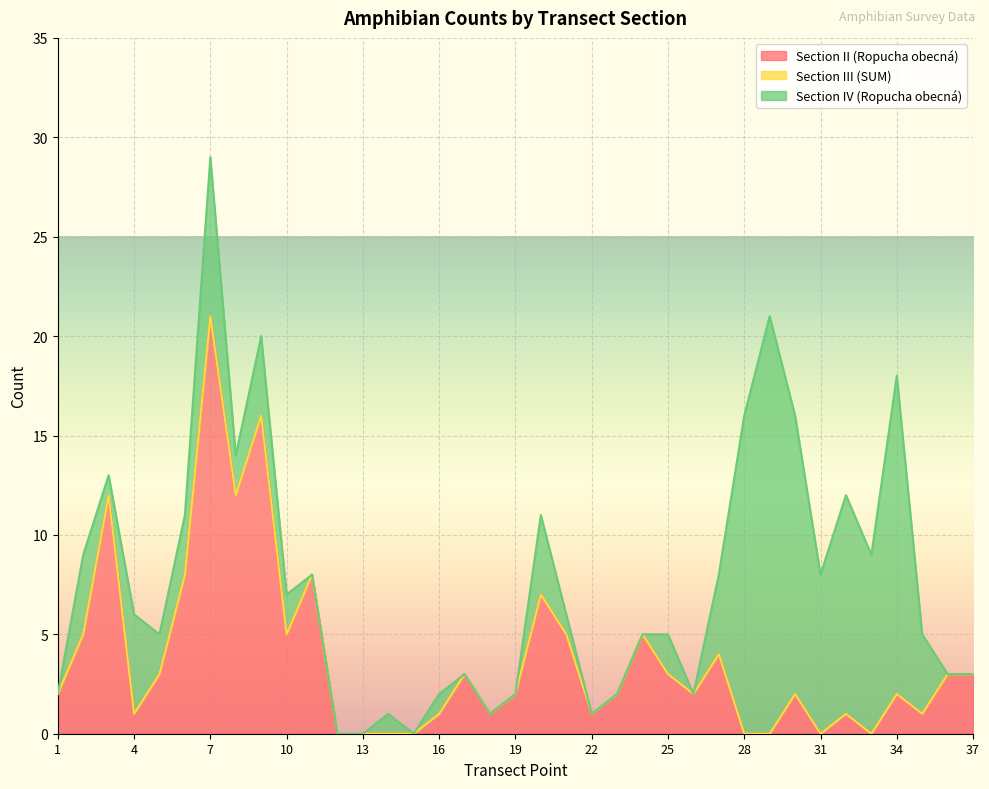

Reading right to left, transcribe all the data shown in this chart.

Section II (Ropucha obecná): 37=3	36=3	35=1	34=2	33=0	32=1	31=0	30=2	29=0	28=0	27=4	26=2	25=3	24=5	23=2	22=1	21=5	20=7	19=2	18=1	17=3	16=1	15=0	14=0	13=0	12=0	11=8	10=5	9=16	8=12	7=21	6=8	5=3	4=1	3=12	2=5	1=2
Section III (SUM): 37=0	36=0	35=0	34=0	33=0	32=0	31=0	30=0	29=0	28=0	27=0	26=0	25=0	24=0	23=0	22=0	21=0	20=0	19=0	18=0	17=0	16=0	15=0	14=0	13=0	12=0	11=0	10=0	9=0	8=0	7=0	6=0	5=0	4=0	3=0	2=0	1=0
Section IV (Ropucha obecná): 37=0	36=0	35=4	34=16	33=9	32=11	31=8	30=14	29=21	28=16	27=4	26=0	25=2	24=0	23=0	22=0	21=1	20=4	19=0	18=0	17=0	16=1	15=0	14=1	13=0	12=0	11=0	10=2	9=4	8=2	7=8	6=3	5=2	4=5	3=1	2=4	1=0